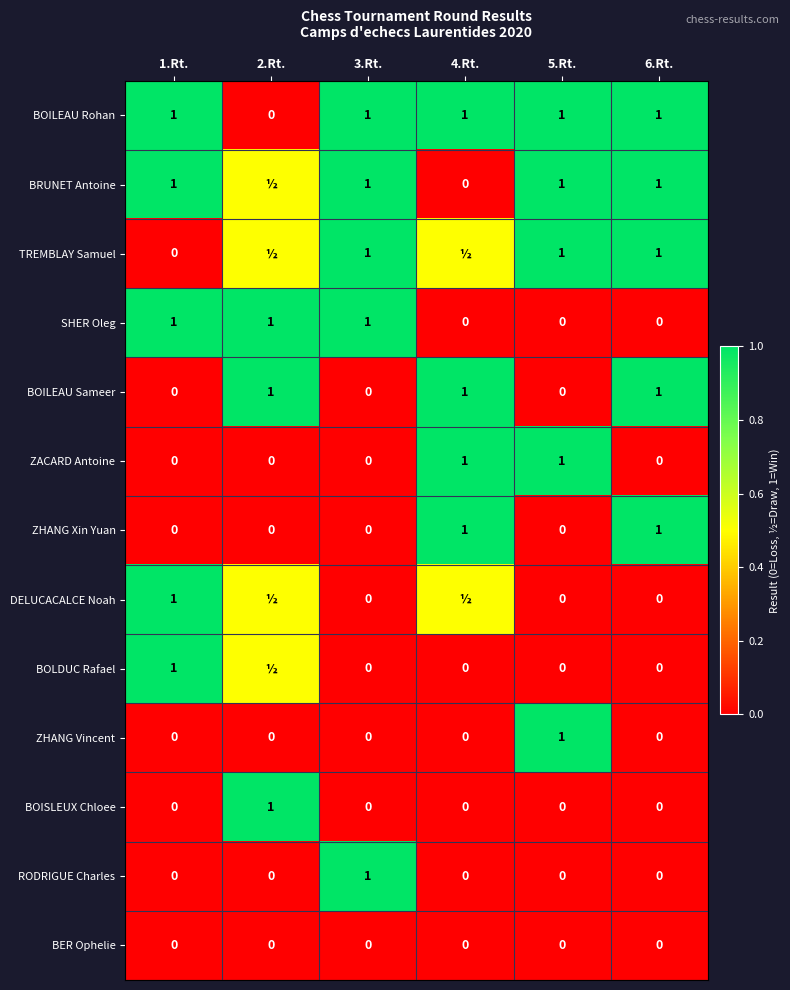

At how many categories does at least one series exceed 0?

6